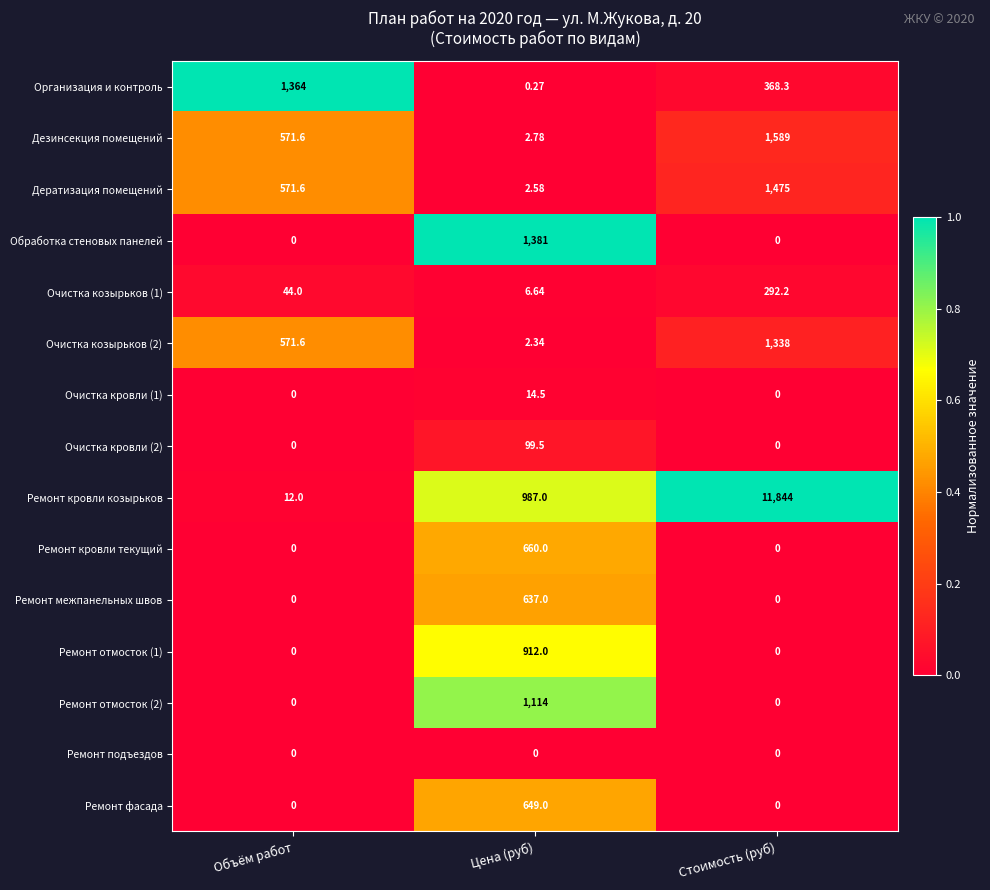

At which label is Очистка козырьков (1) closest to 149?

Объём работ